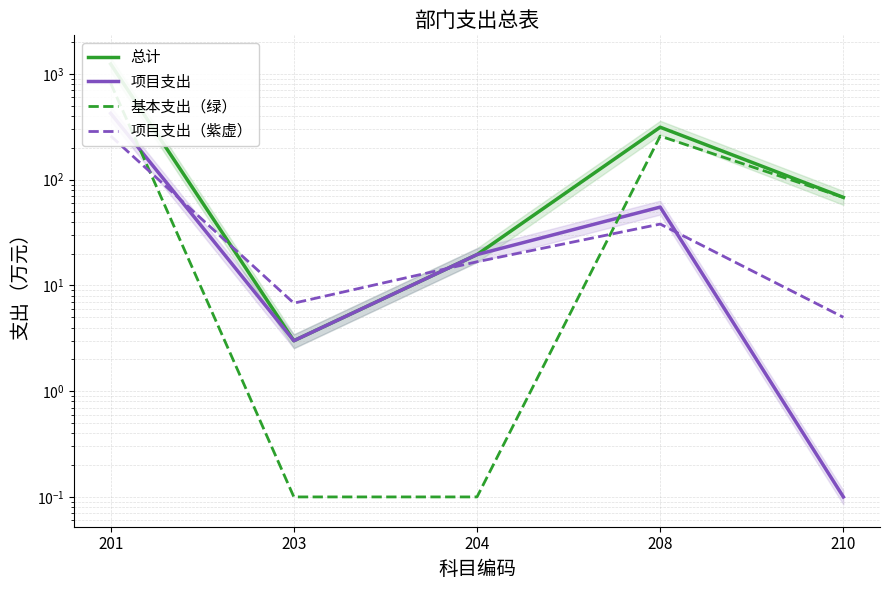

Does the chart display data point markers on the line(s)?

No